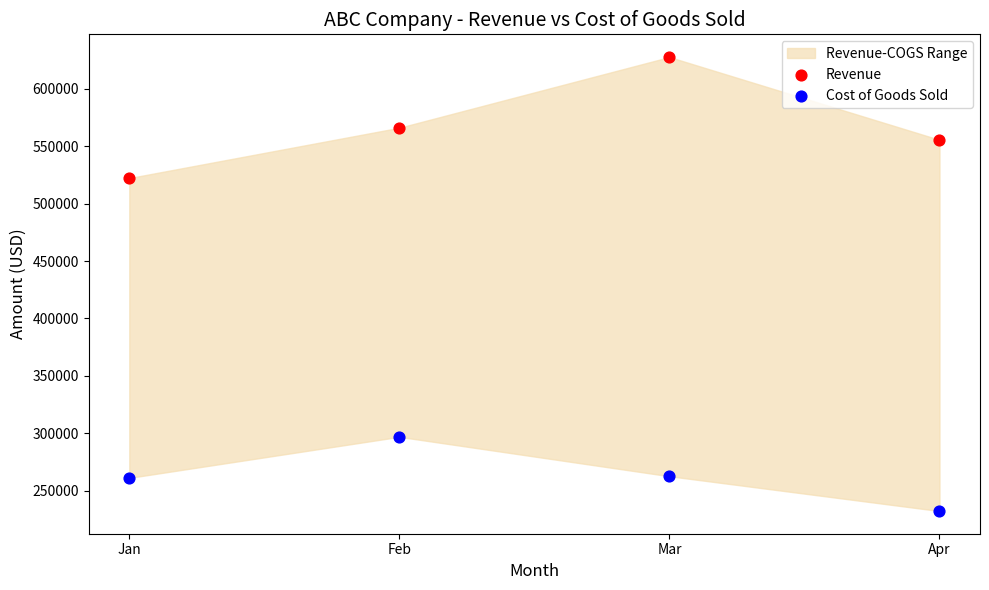

Which series has the widest spread of Y values?

Revenue